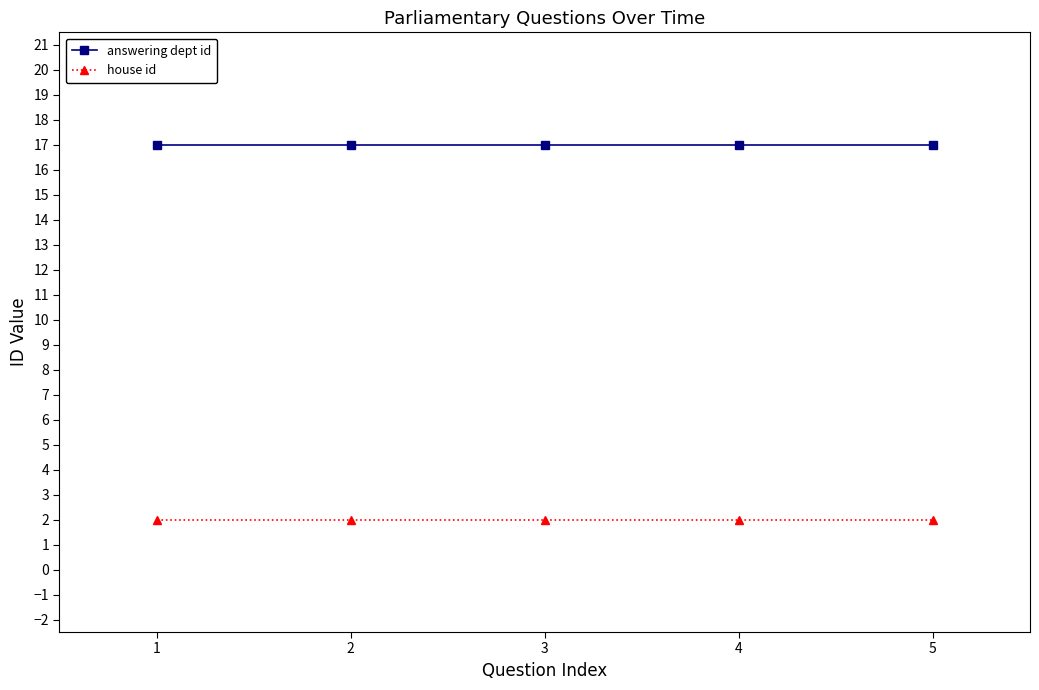

Which series has the largest total across all categories?

answering dept id